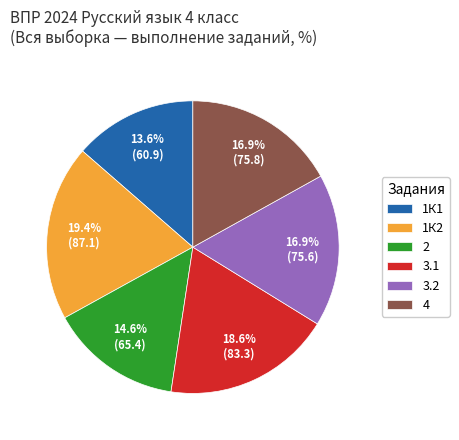

Does any single category account for the majority?

No